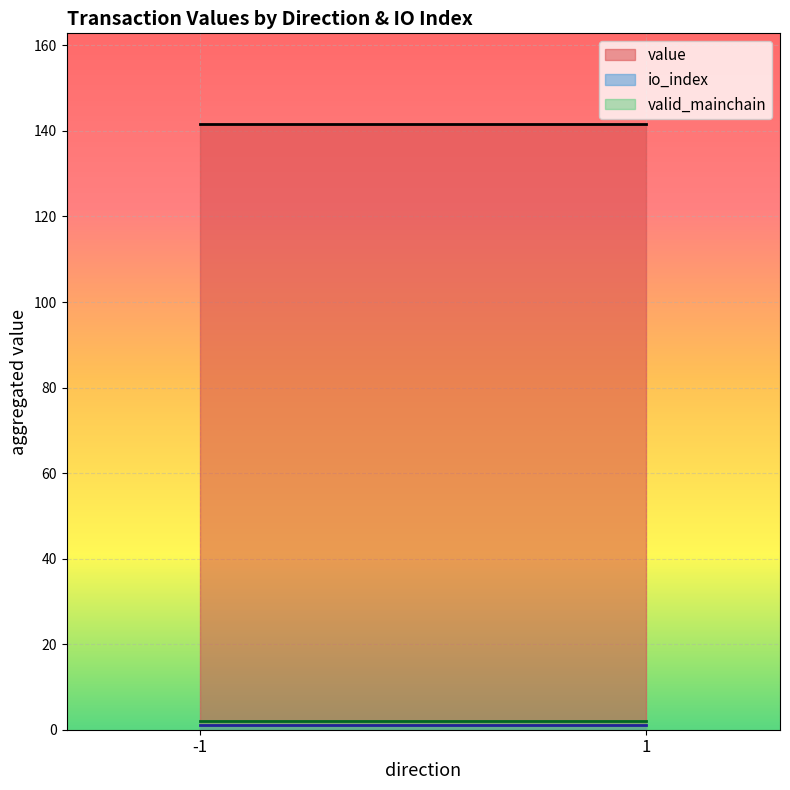

Which series has the largest total across all categories?

value